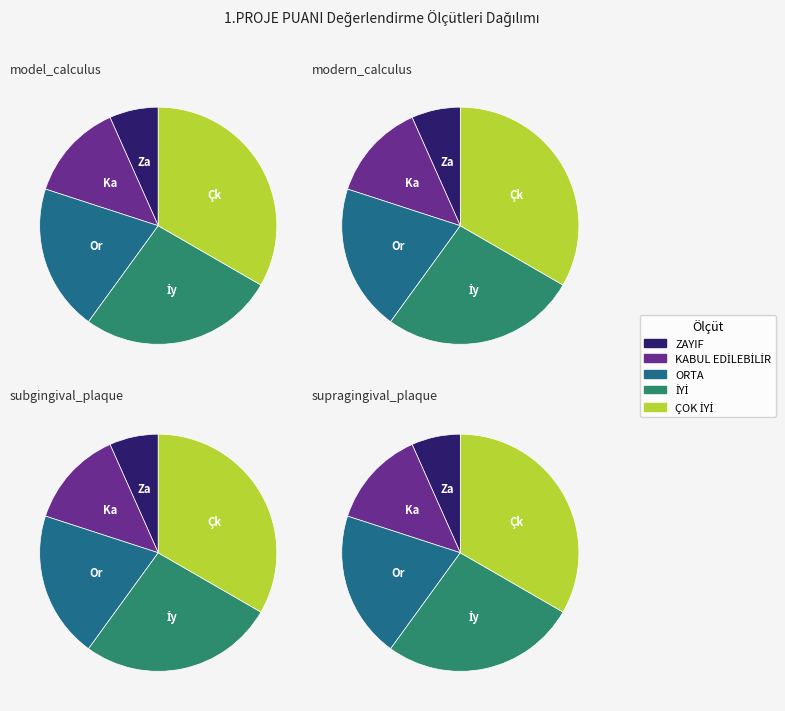

The ORTA slice represents 6% of the pie. True or false?

False